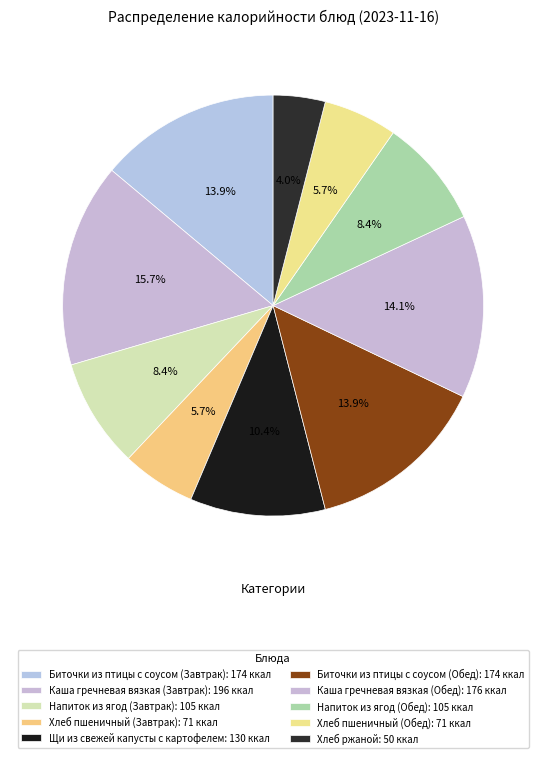

What percentage do Напиток из ягод (Завтрак) and Хлеб пшеничный (Обед) together represent?

14.1%